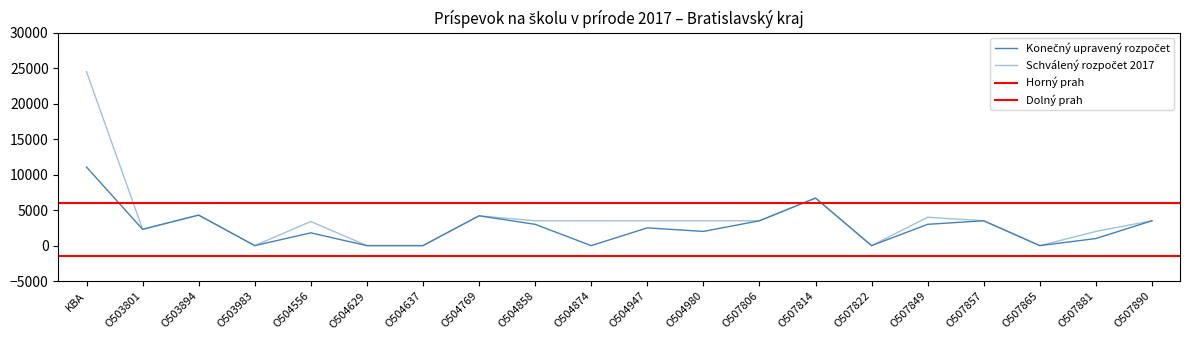

Is it true that Konečný upravený rozpočet equals 3500 at O507890?

True